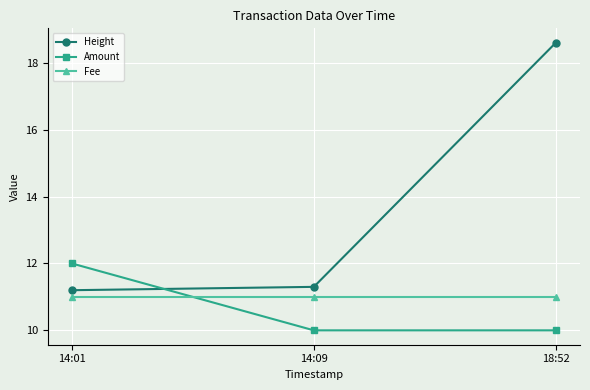

What is the sum of the Fee values at 14:01 and 14:09?

22.0